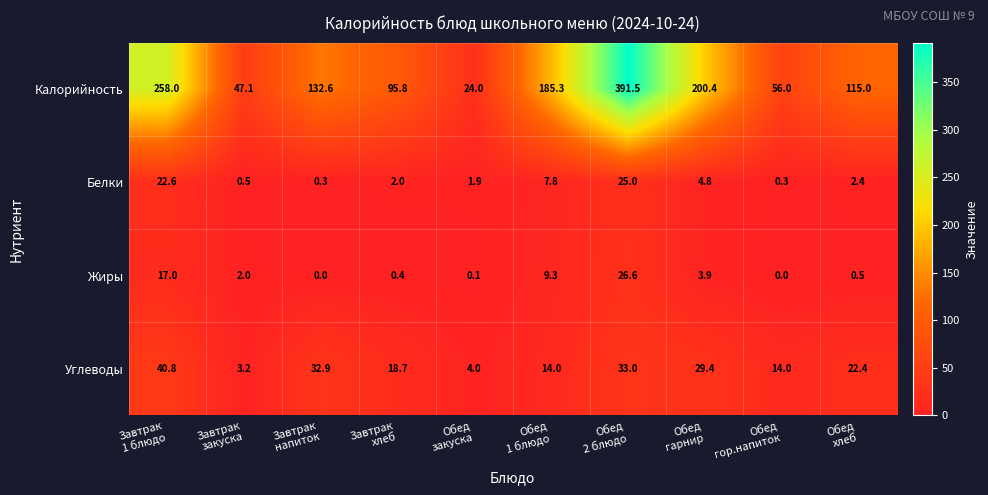

What is the minimum value for Белки?

0.3